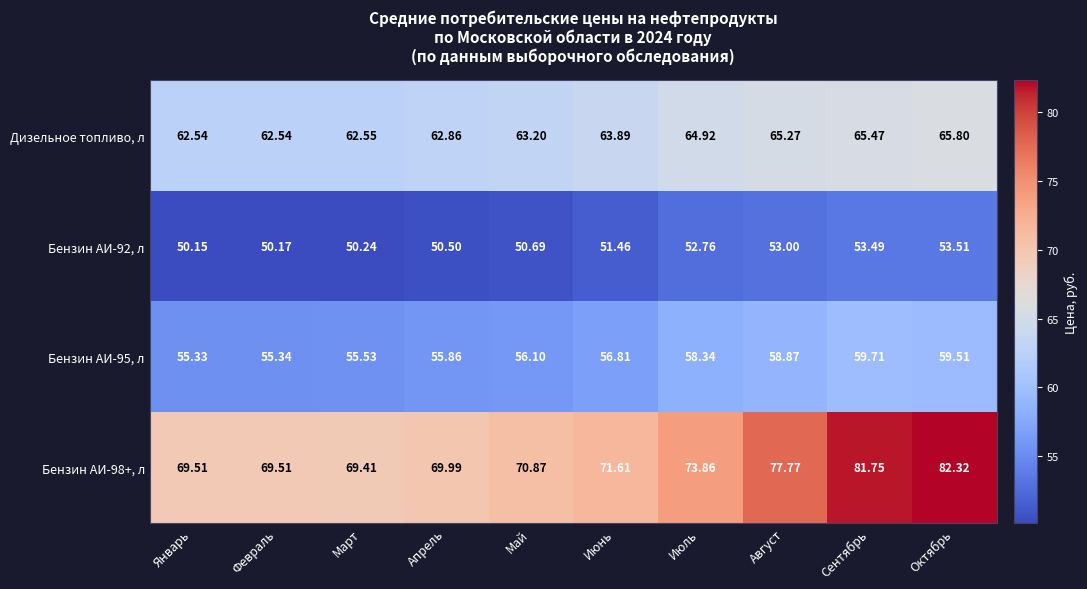

Which label corresponds to the largest value in the chart?

Октябрь